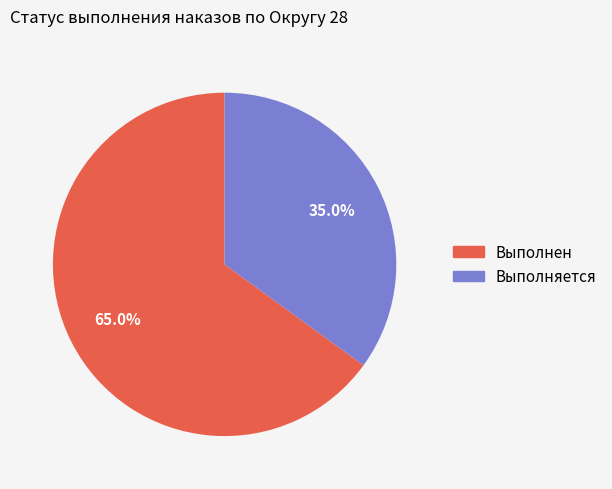

Is there a majority slice in this chart?

Yes